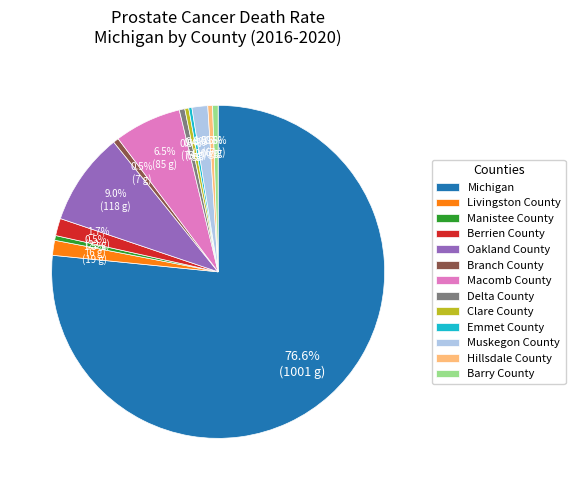

To the nearest percent, what percentage of the pie is Michigan?

77%